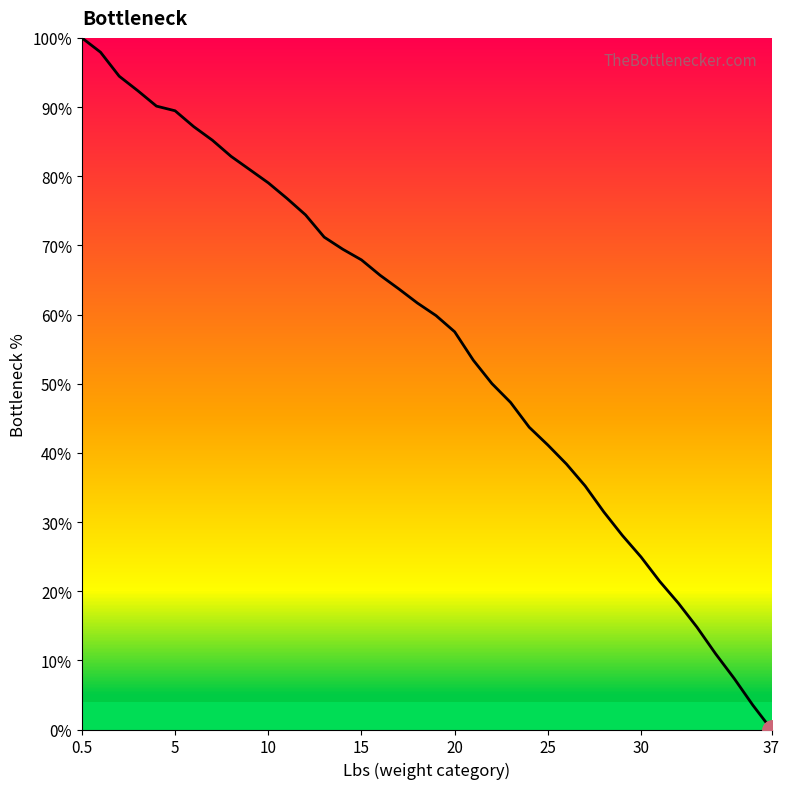

What is the maximum value shown in the chart?

100.0